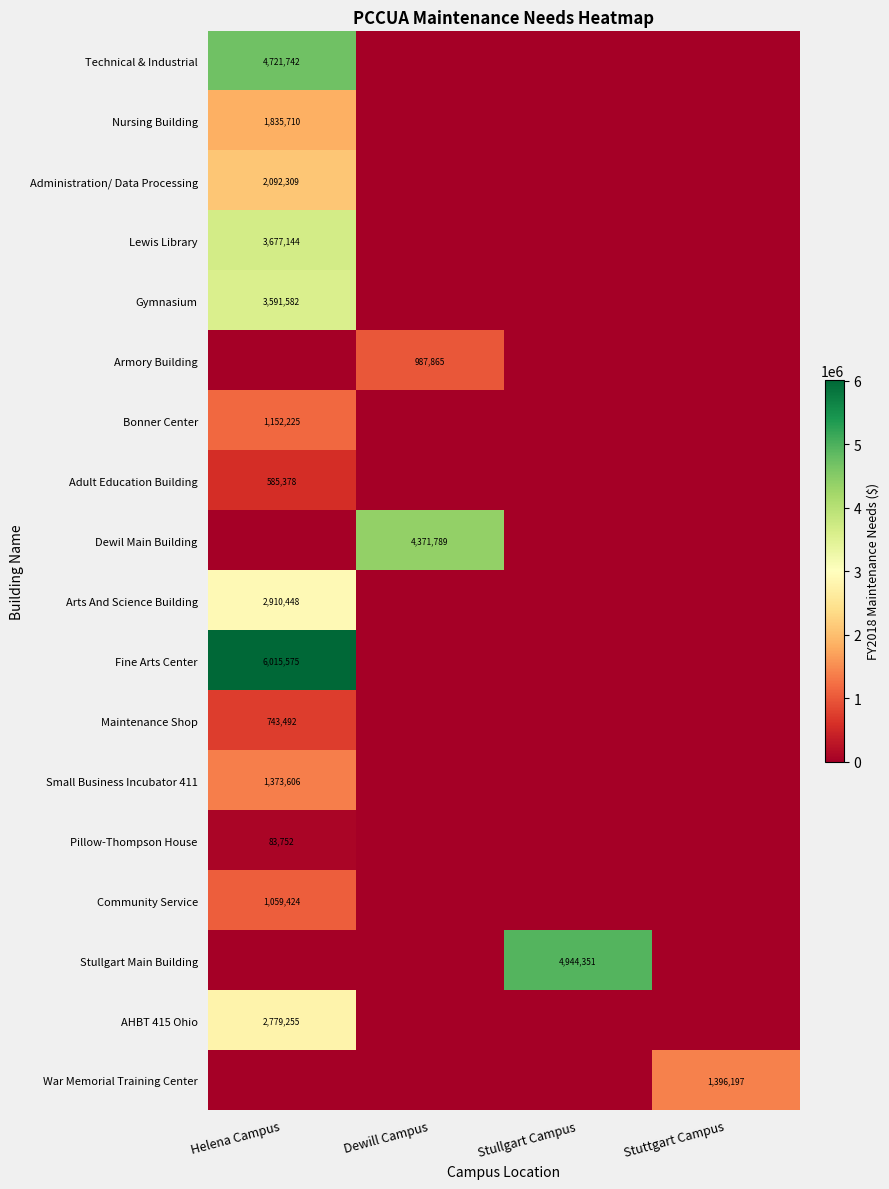

The value of Administration/ Data Processing at Helena Campus is 1105573. True or false?

False